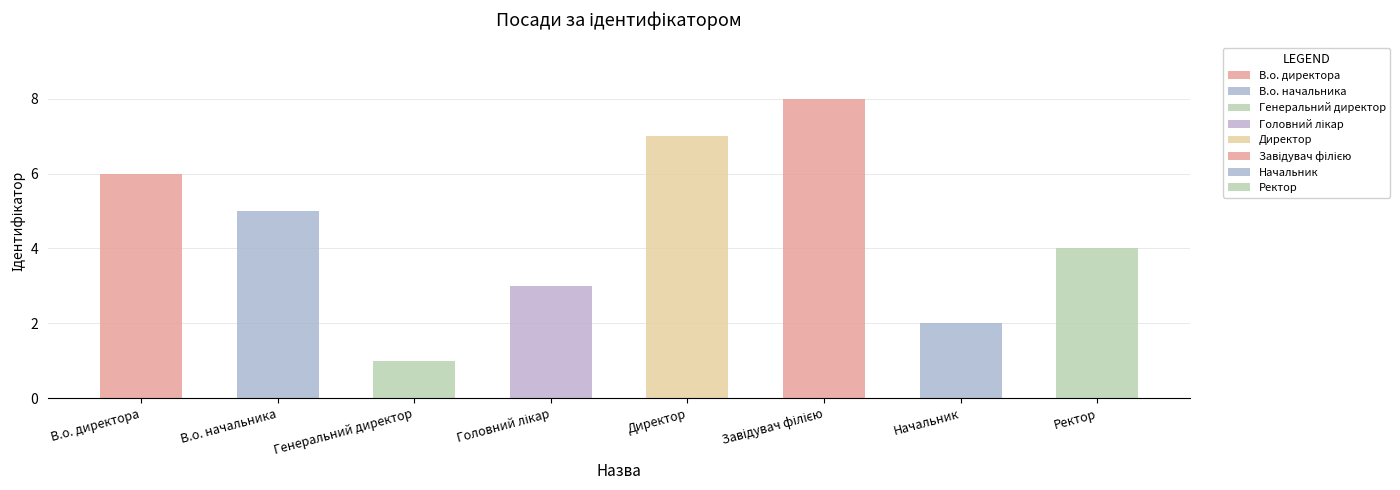

What is the difference between the values at Директор and Генеральний директор?

6